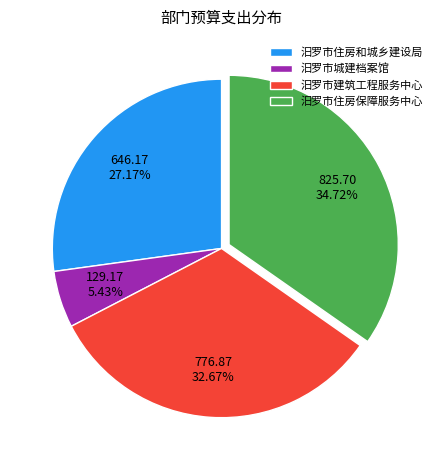

How many slices are in this pie chart?

4